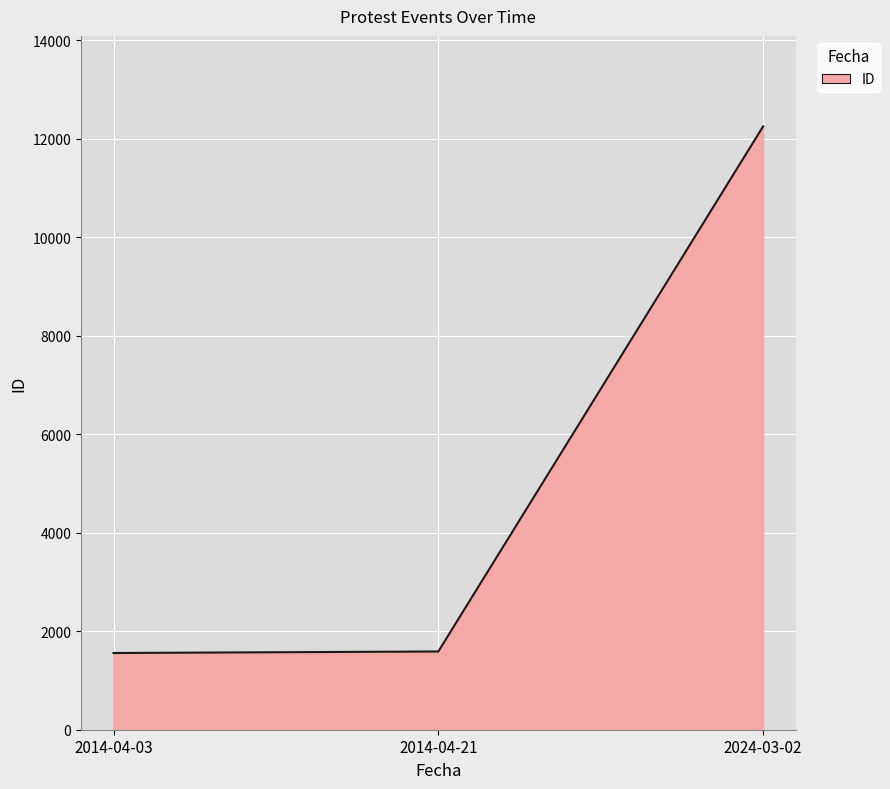

At which category does the chart reach its peak across all series?

2024-03-02